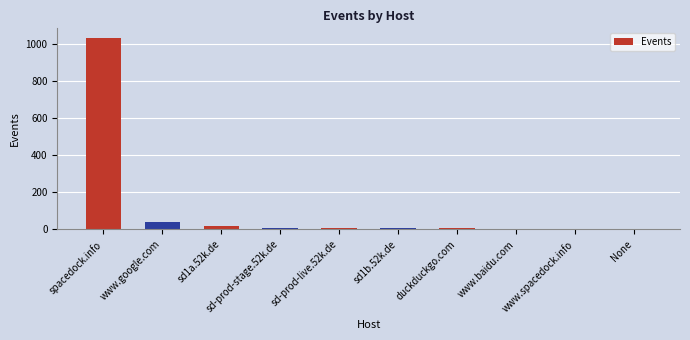

What is the greatest value displayed?

1035